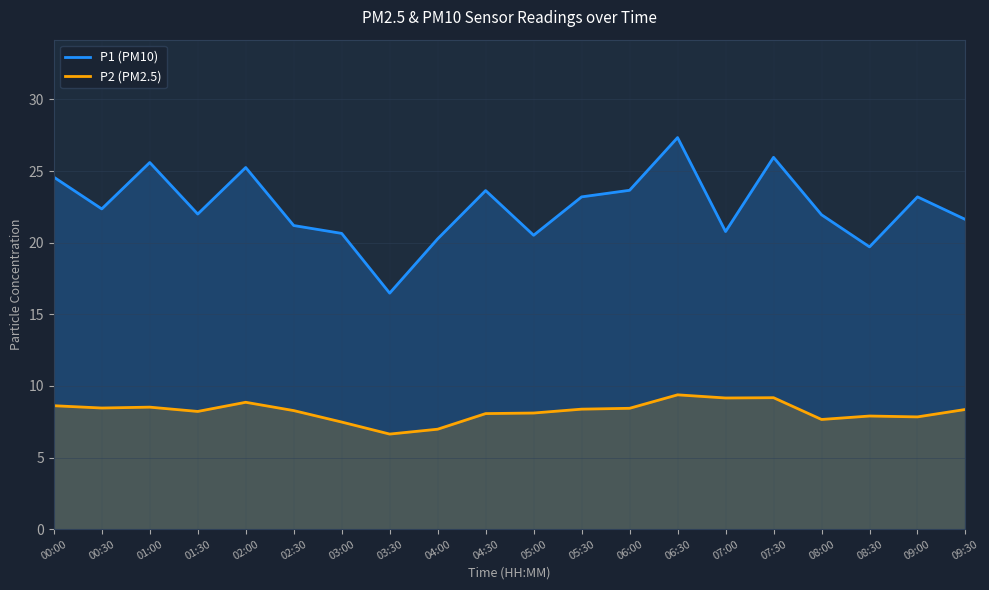

What position from the right is 09:00?

2